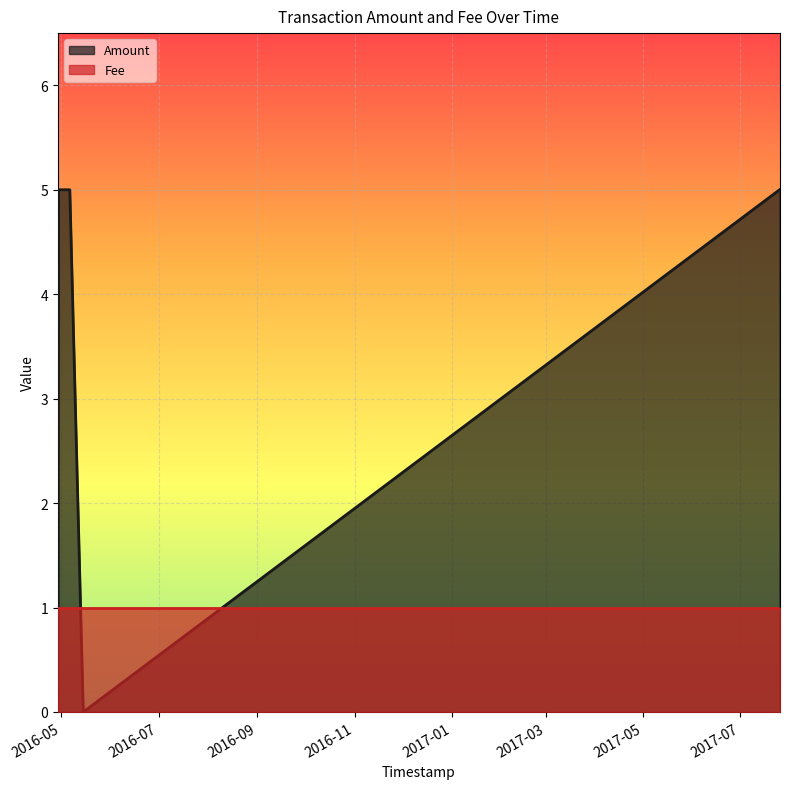

Between 2016-04-30 23:34:35 and 2016-05-06 06:58:41, which is larger?

2016-04-30 23:34:35